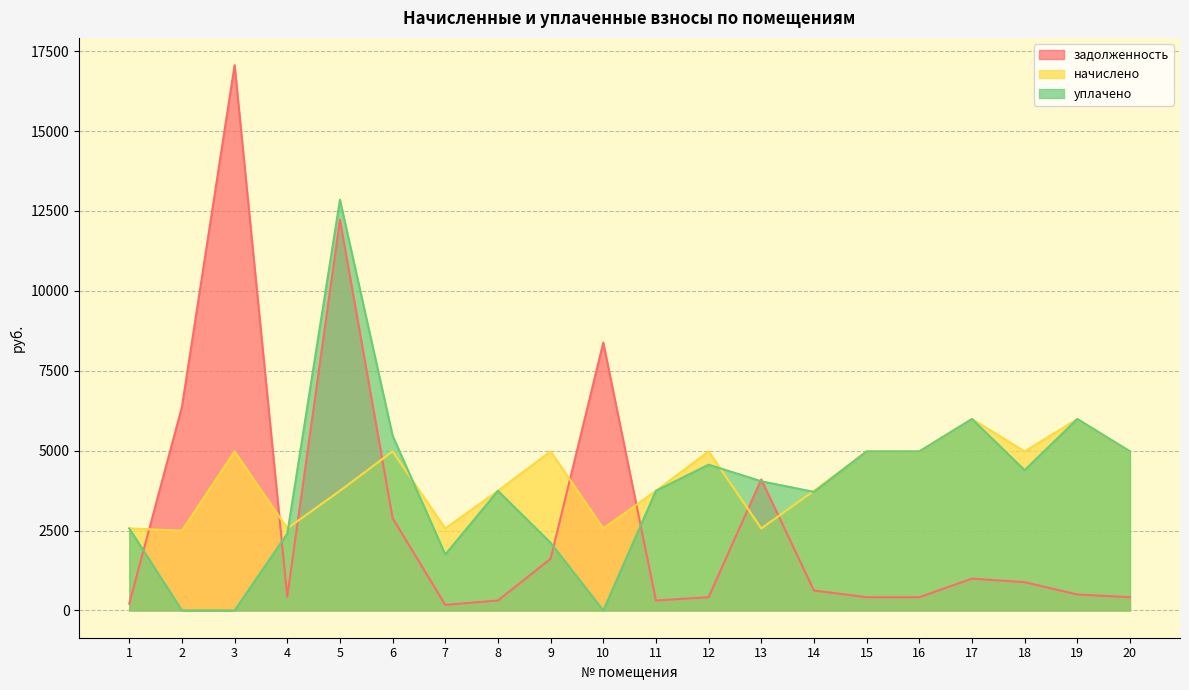

Between 4 and 14, which series saw the biggest shift?

уплачено